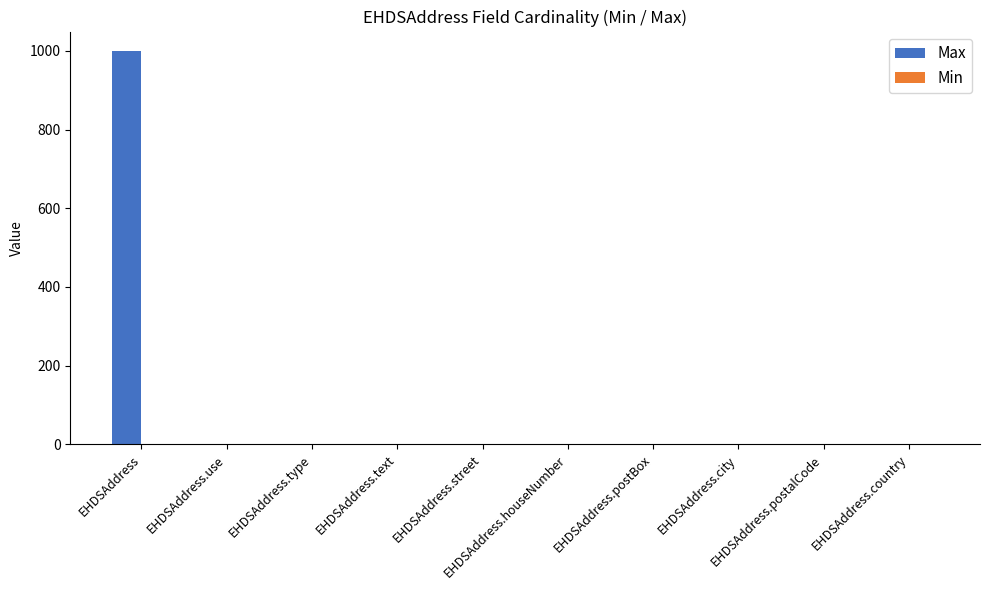

What is the maximum value shown in the chart?

999